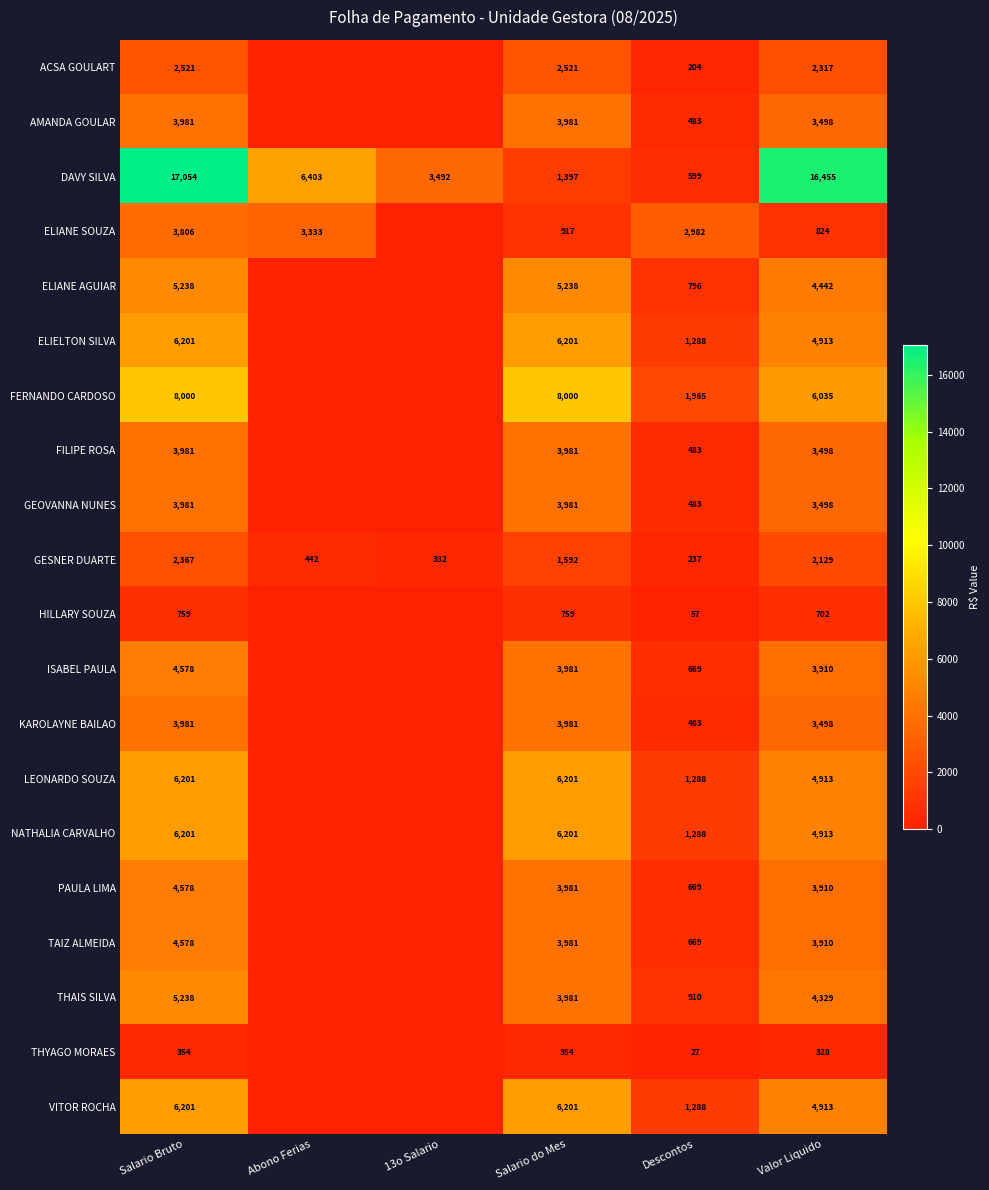

Rank the series by their maximum value, from highest to lowest.

DAVY SILVA, FERNANDO CARDOSO, ELIELTON SILVA, LEONARDO SOUZA, NATHALIA CARVALHO, VITOR ROCHA, ELIANE AGUIAR, THAIS SILVA, ISABEL PAULA, PAULA LIMA, TAIZ ALMEIDA, AMANDA GOULAR, FILIPE ROSA, GEOVANNA NUNES, KAROLAYNE BAILAO, ELIANE SOUZA, ACSA GOULART, GESNER DUARTE, HILLARY SOUZA, THYAGO MORAES